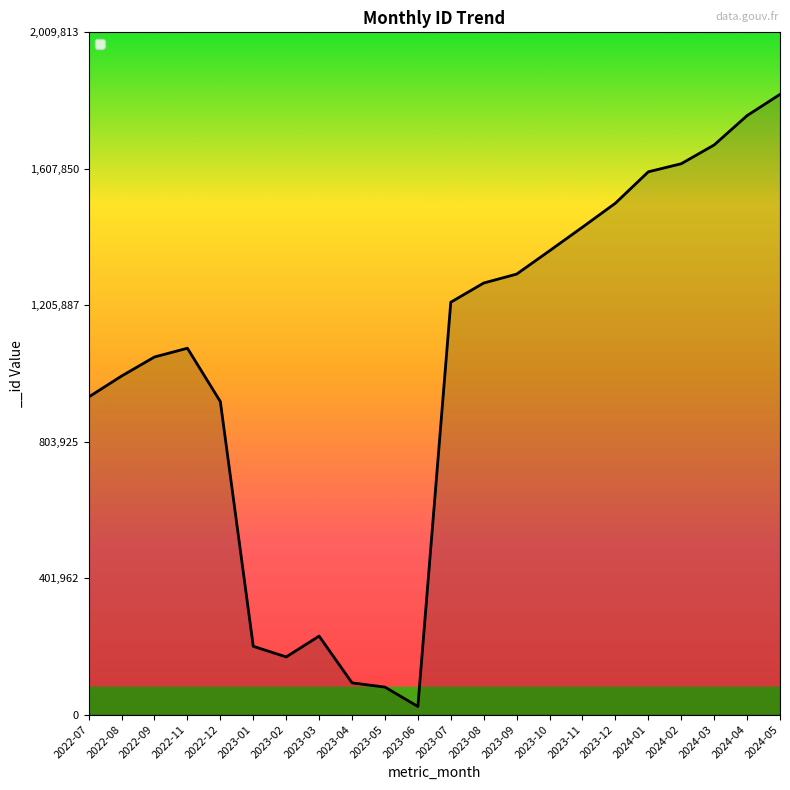

What value does the data have at 2023-05, to the nearest 10?

80960